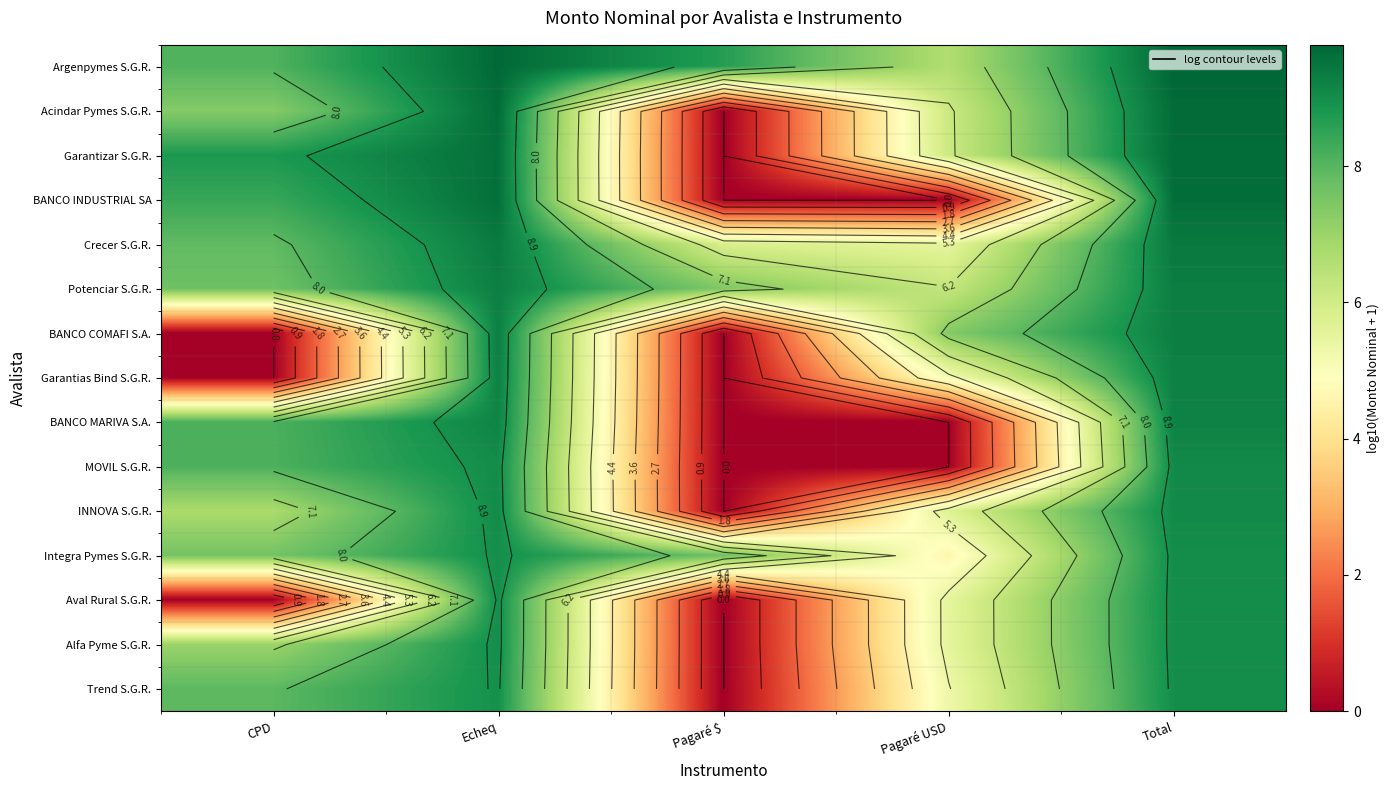

What is the lowest value of the Potenciar S.G.R. series?

6.3